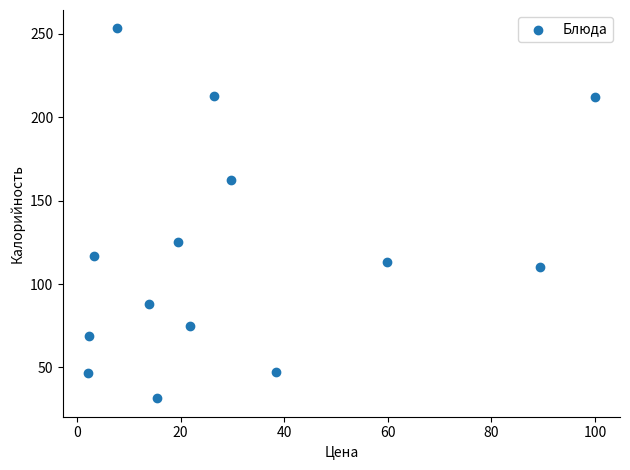

What Y value in the scatter plot is closest to 142?

125.1